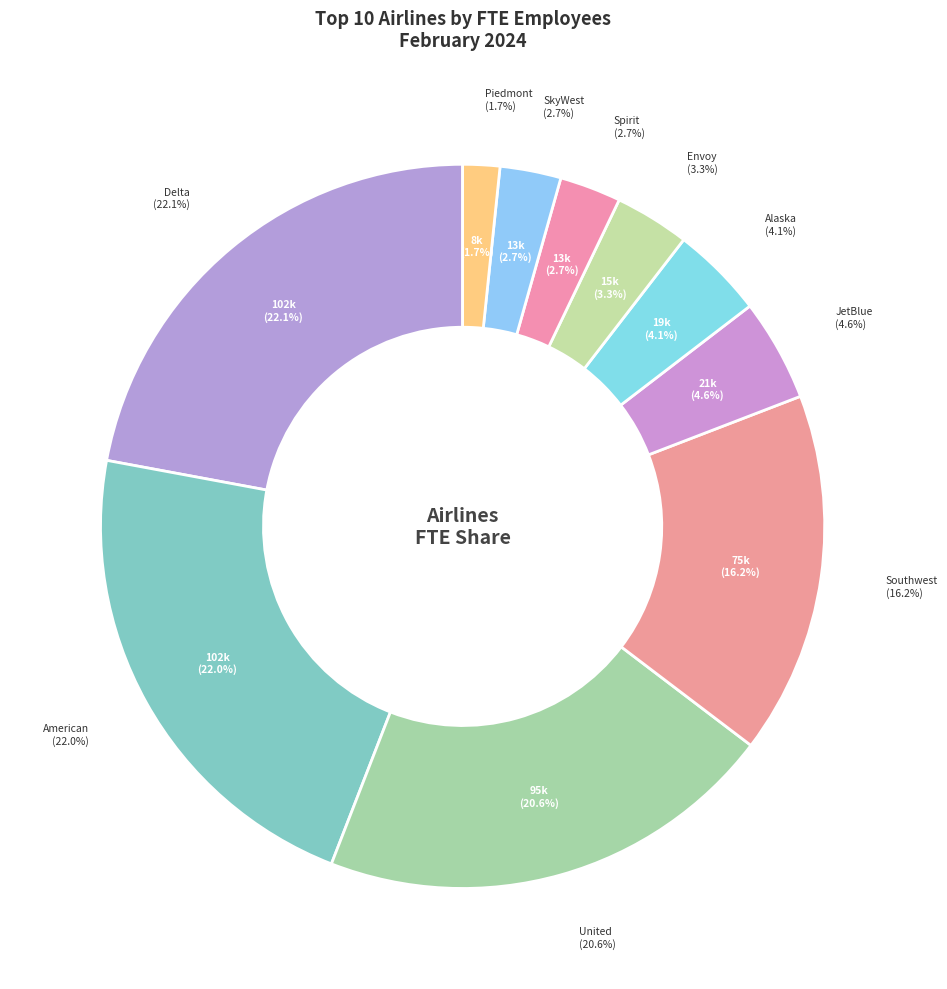

Do Envoy and United together represent more than half of the pie?

No